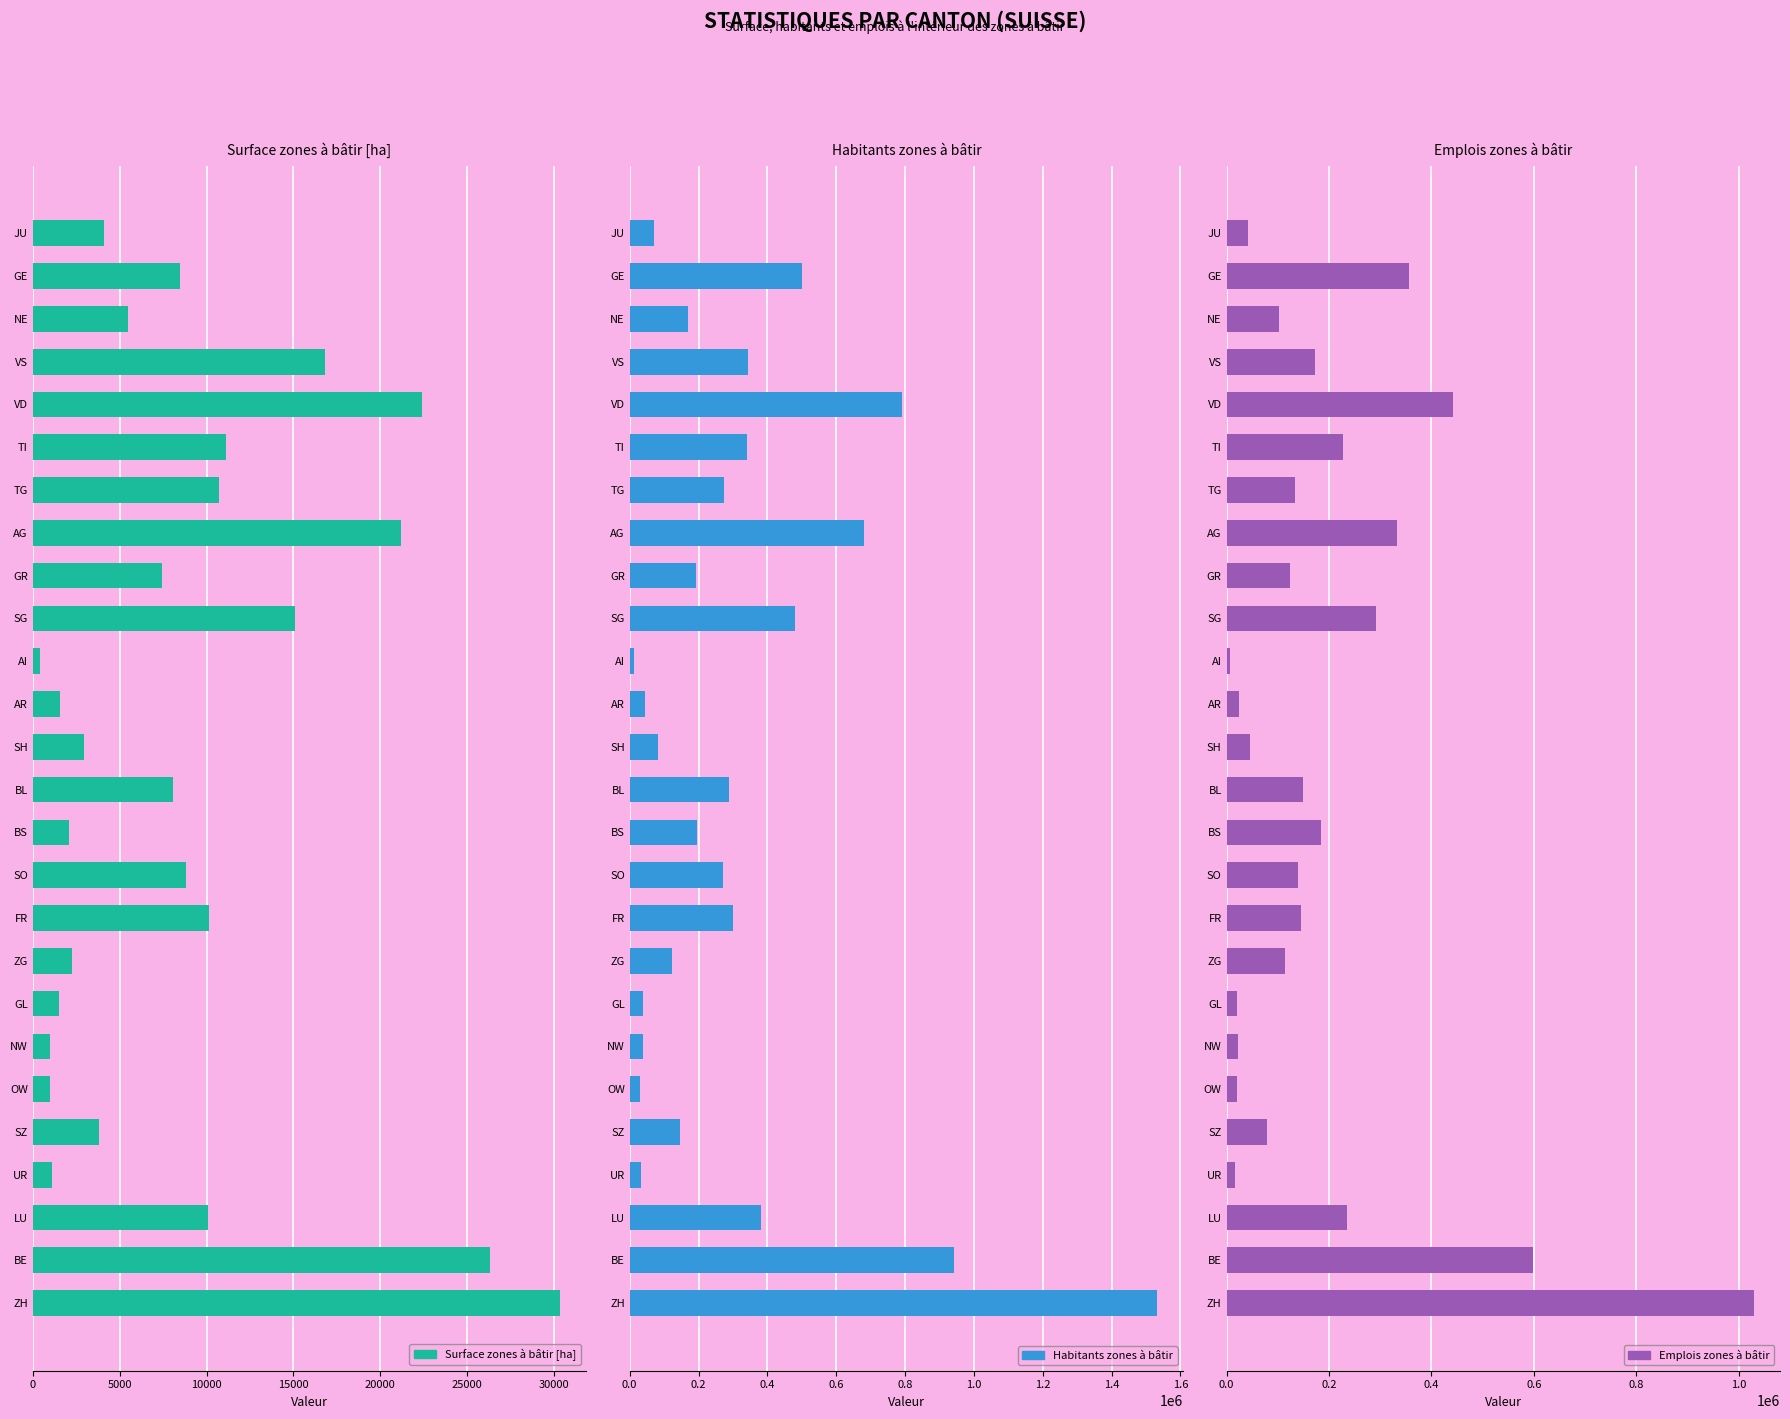

Is the value of Surface zones à bâtir [ha] at GR greater than the value of Habitants zones à bâtir at AG?

No